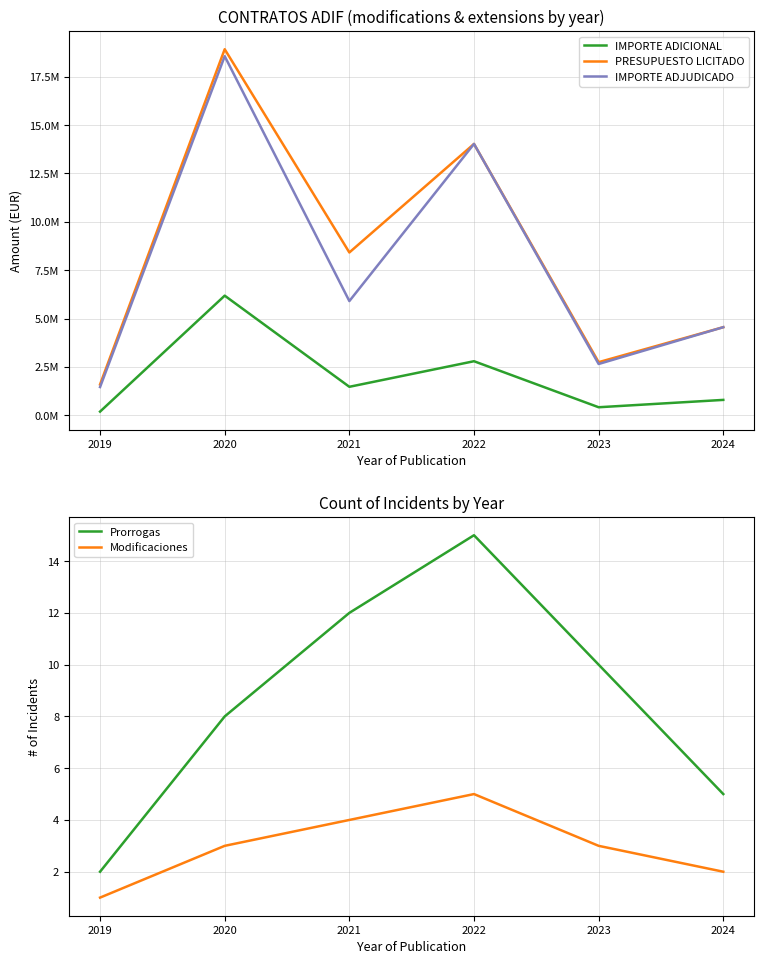

Is it true that Modificaciones equals 1.7 at 2019?

False